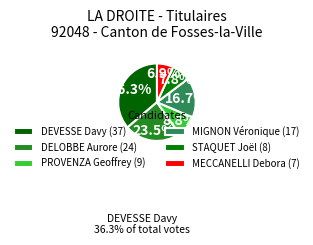

What percentage is the DEVESSE Davy slice, to the nearest percent?

36%